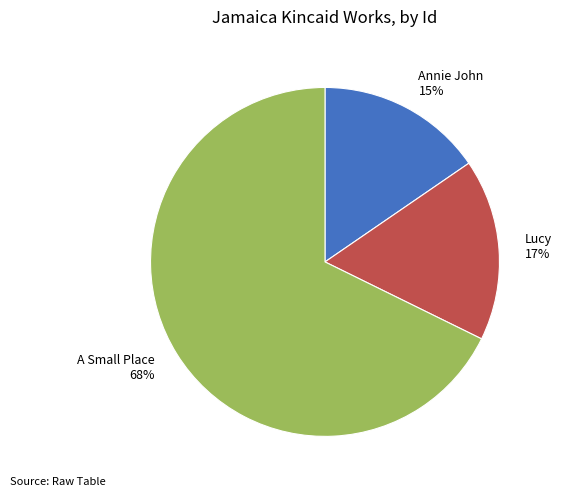

Which category has the smallest portion of the pie?

Annie John